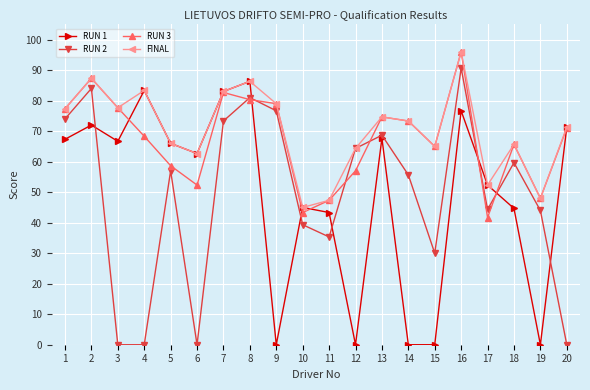

Which series changed the most between 9 and 13?

RUN 1